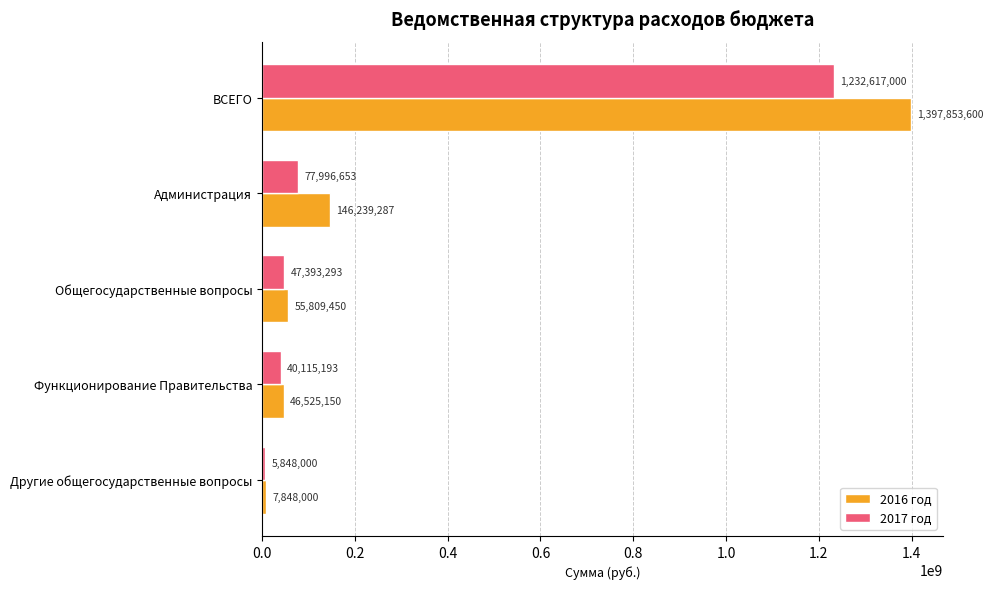

How many data points does each series have?

5